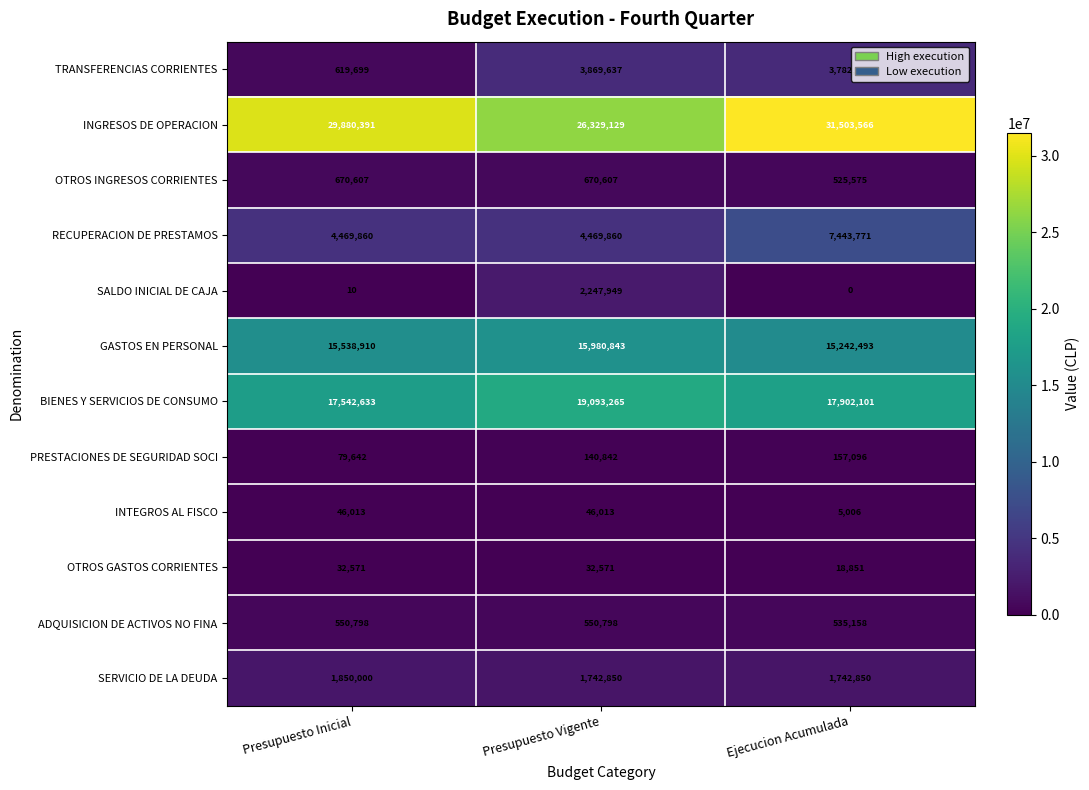

What is the sum of the OTROS INGRESOS CORRIENTES values at Presupuesto Vigente and Ejecucion Acumulada?

1196182